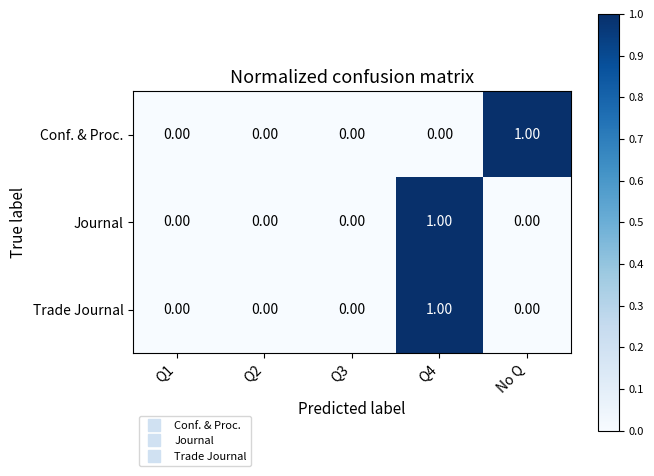

Which series changed the most between Q3 and No Q?

Conf. & Proc.